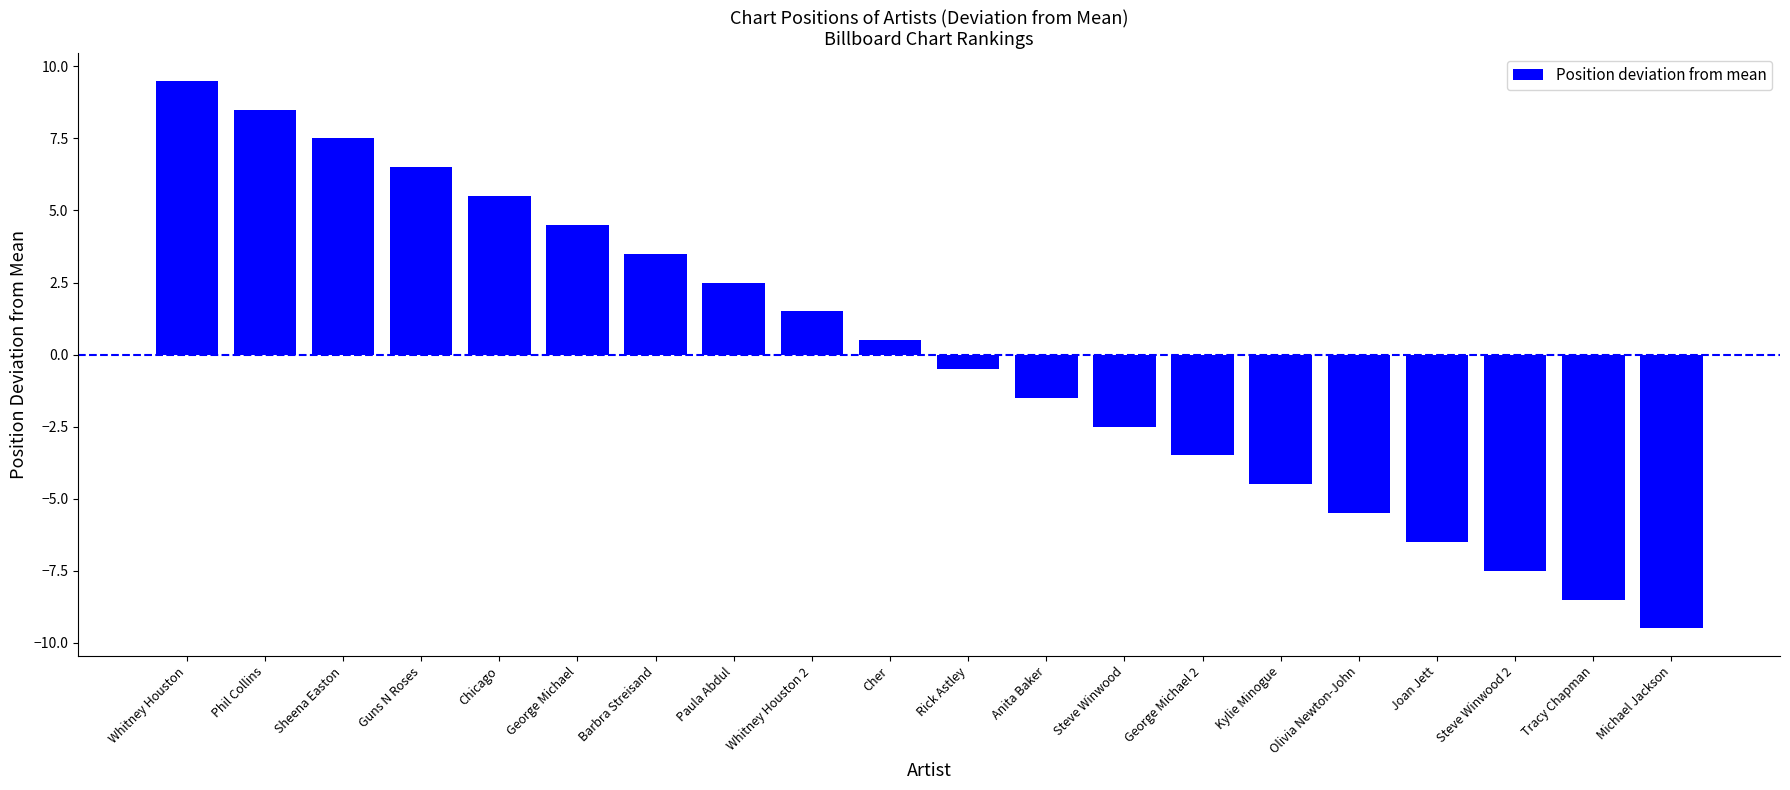

What is the value of the 13th bar from the left?

-2.5